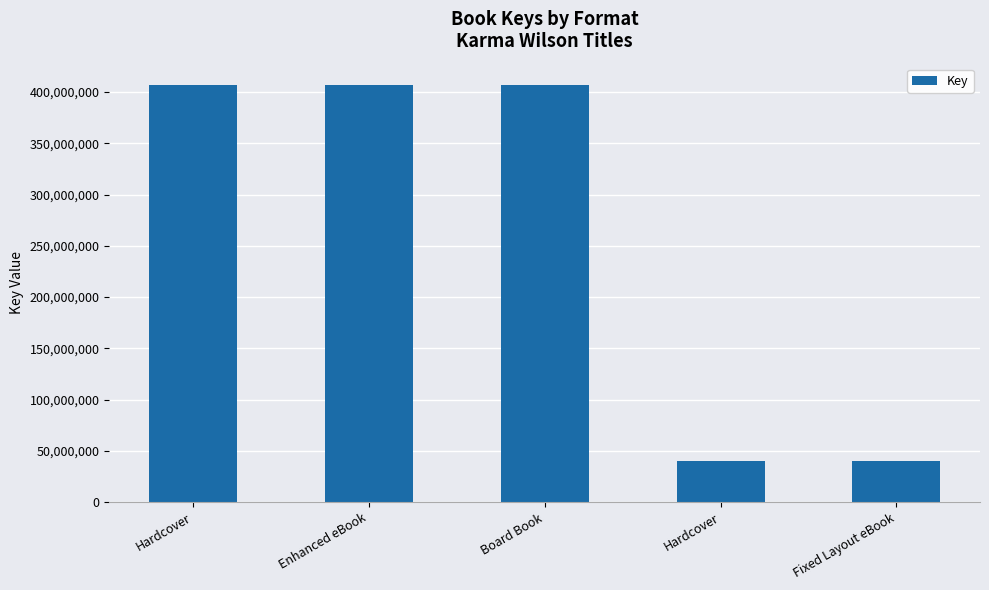

Which has a higher value, Enhanced eBook or Fixed Layout eBook?

Enhanced eBook